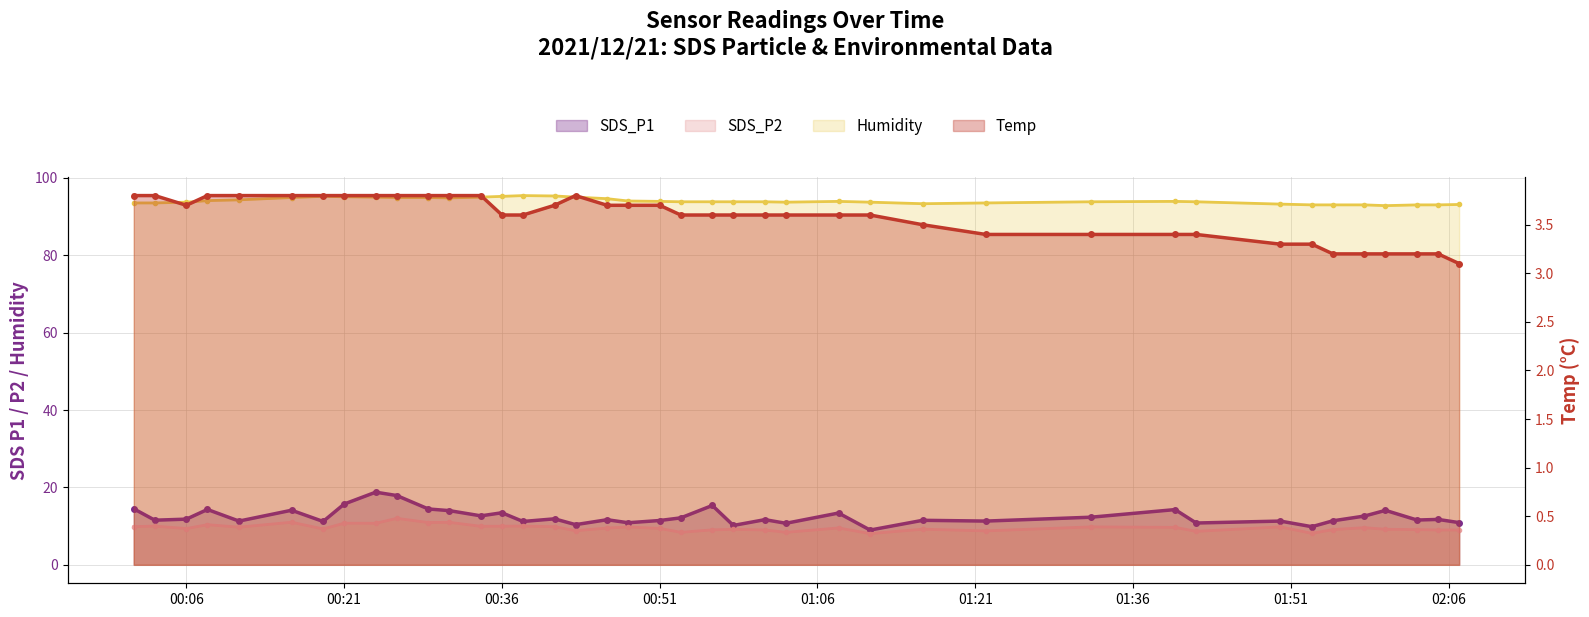

In Humidity, how many points are higher than both neighbors (excluding endpoints)?

4